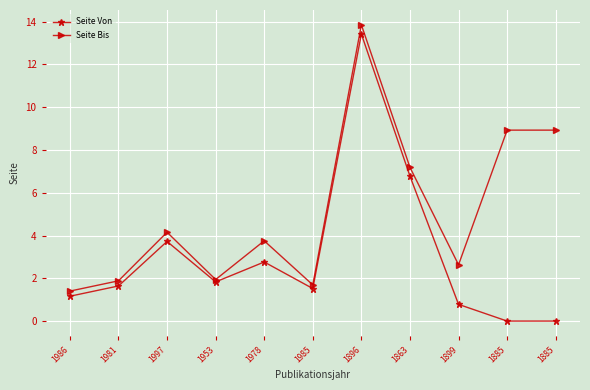

How many lines are shown in the chart?

2